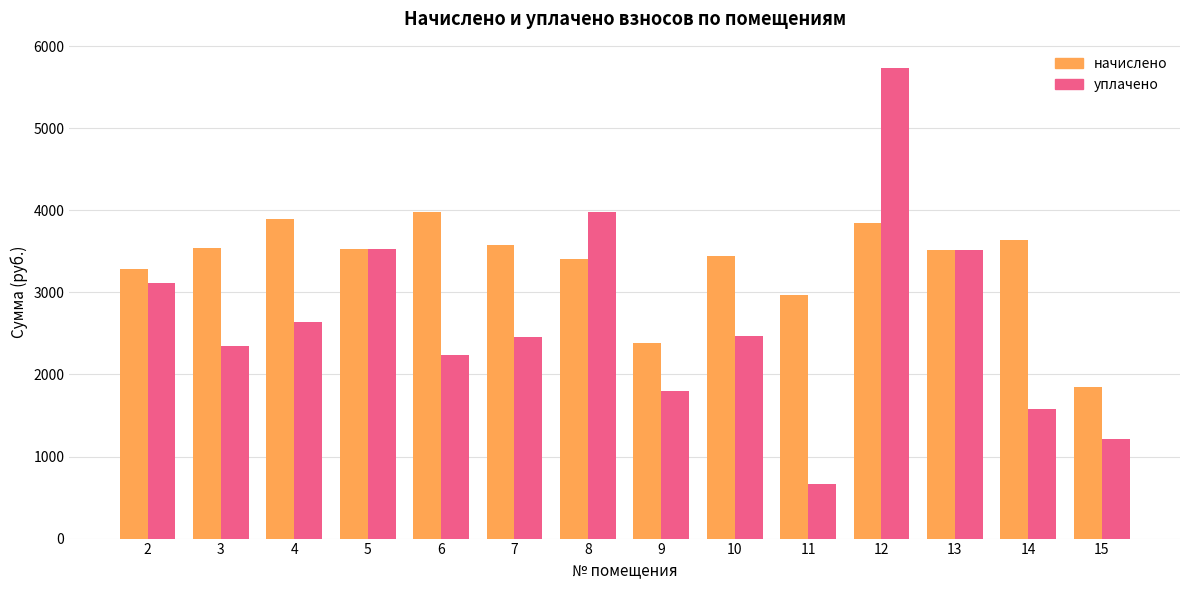

Which series has the largest range (max minus min)?

уплачено